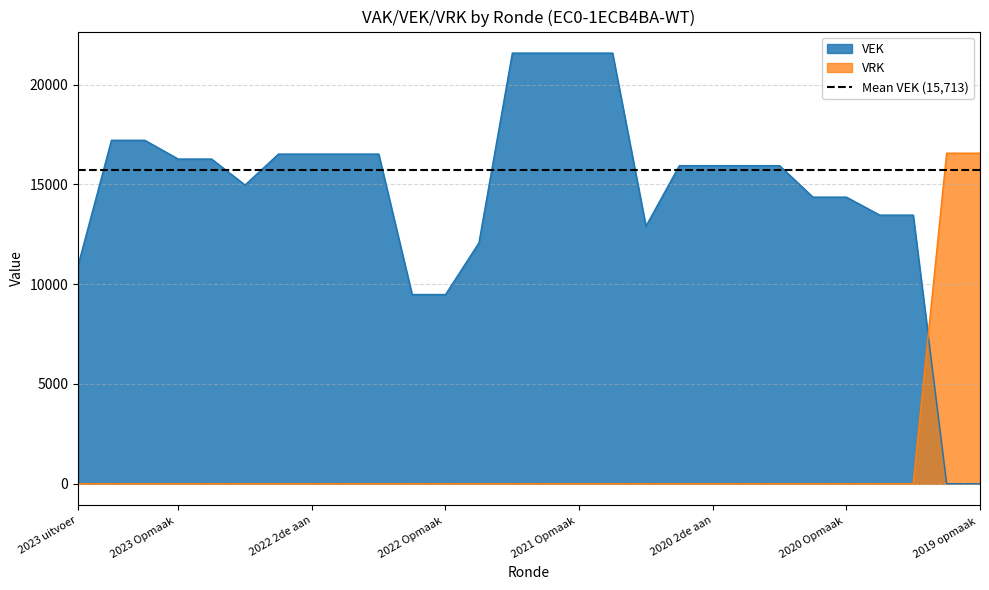

How many lines are shown in the chart?

2